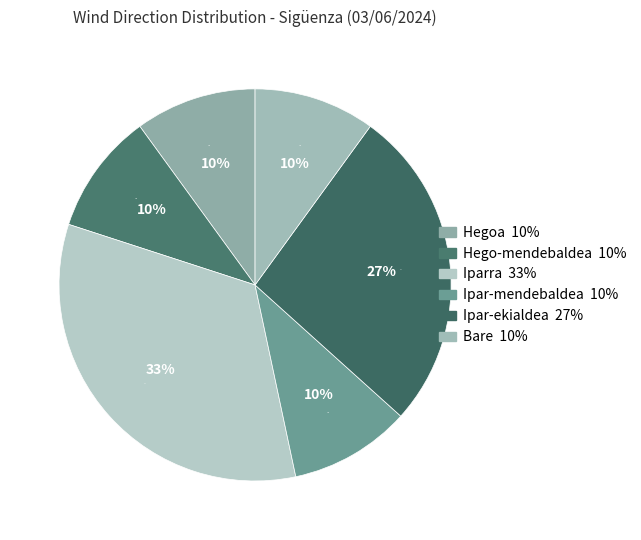

To the nearest percent, what percentage of the pie is Hego-mendebaldea?

10%